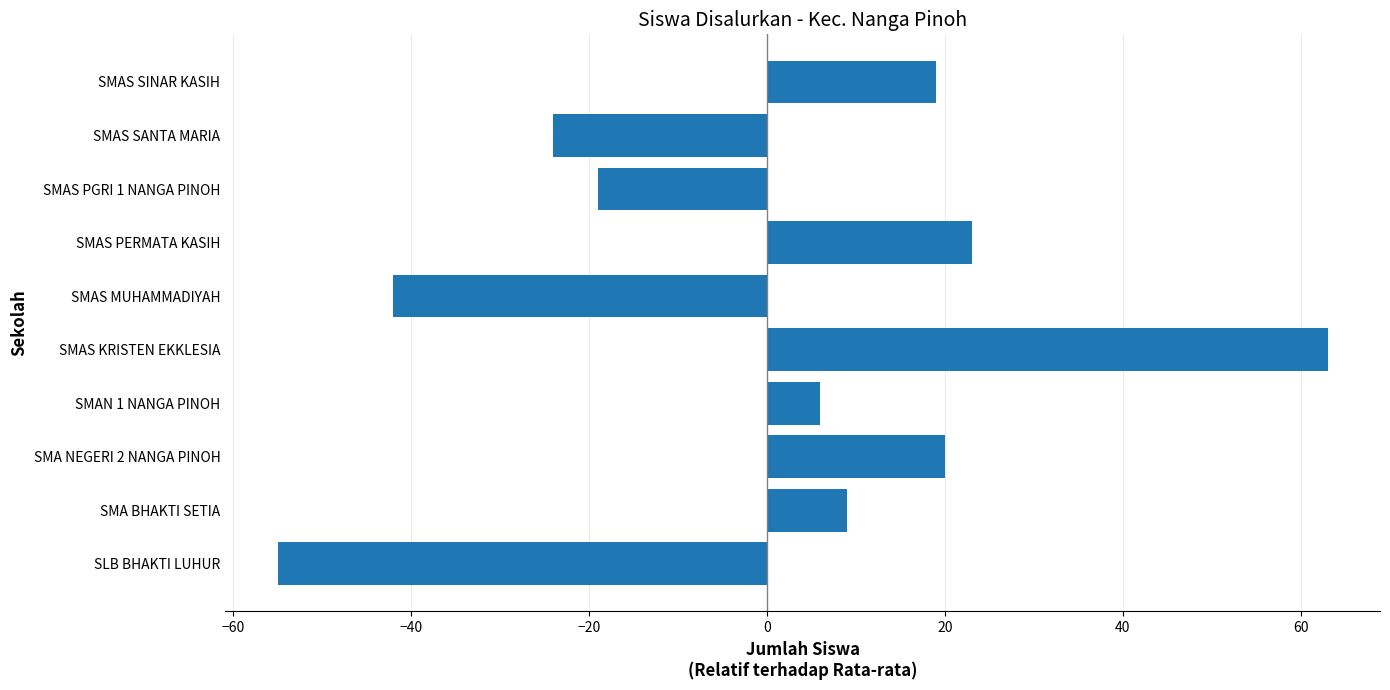

Reading top to bottom, what are all the values shown in this chart?

19	-24	-19	23	-42	63	6	20	9	-55